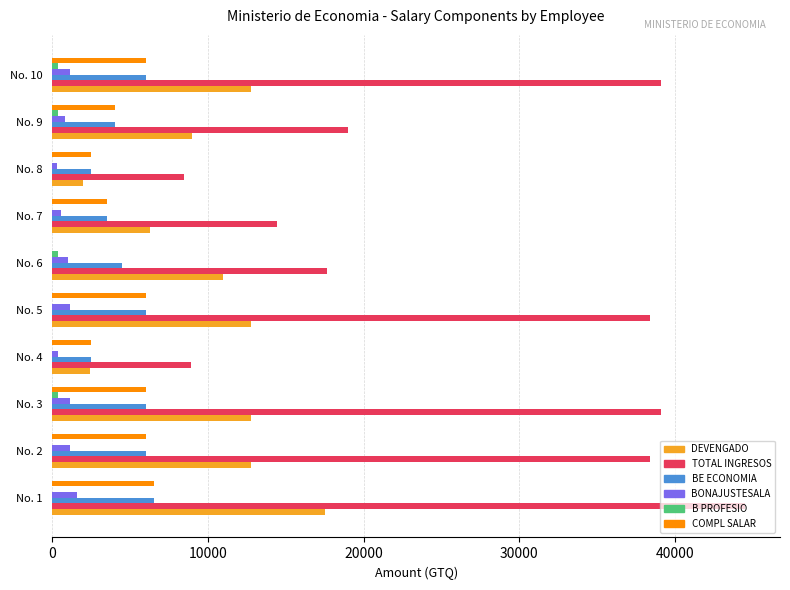

Between No. 8 and No. 9, which series saw the biggest shift?

TOTAL INGRESOS